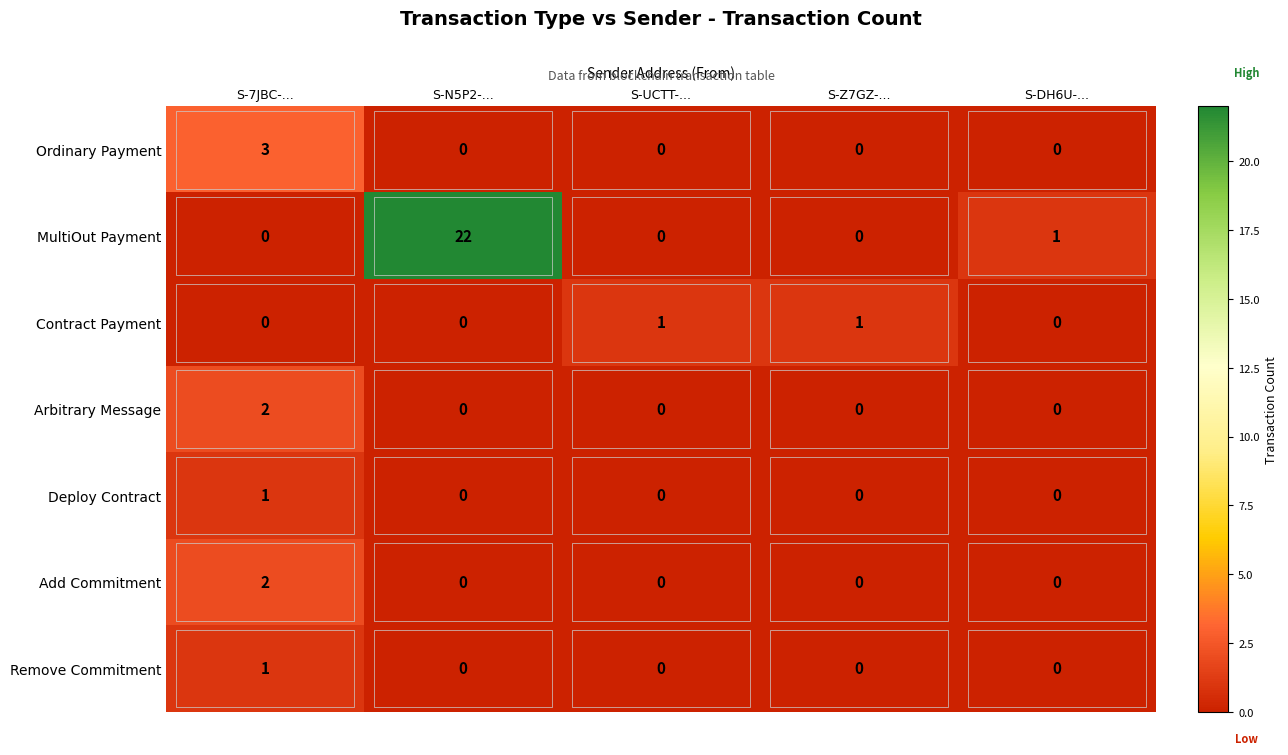

How many distinct data groups are displayed?

7